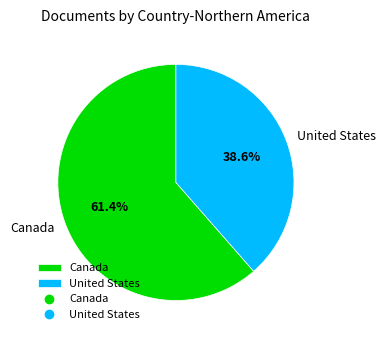

Between Canada and United States, which is larger?

Canada